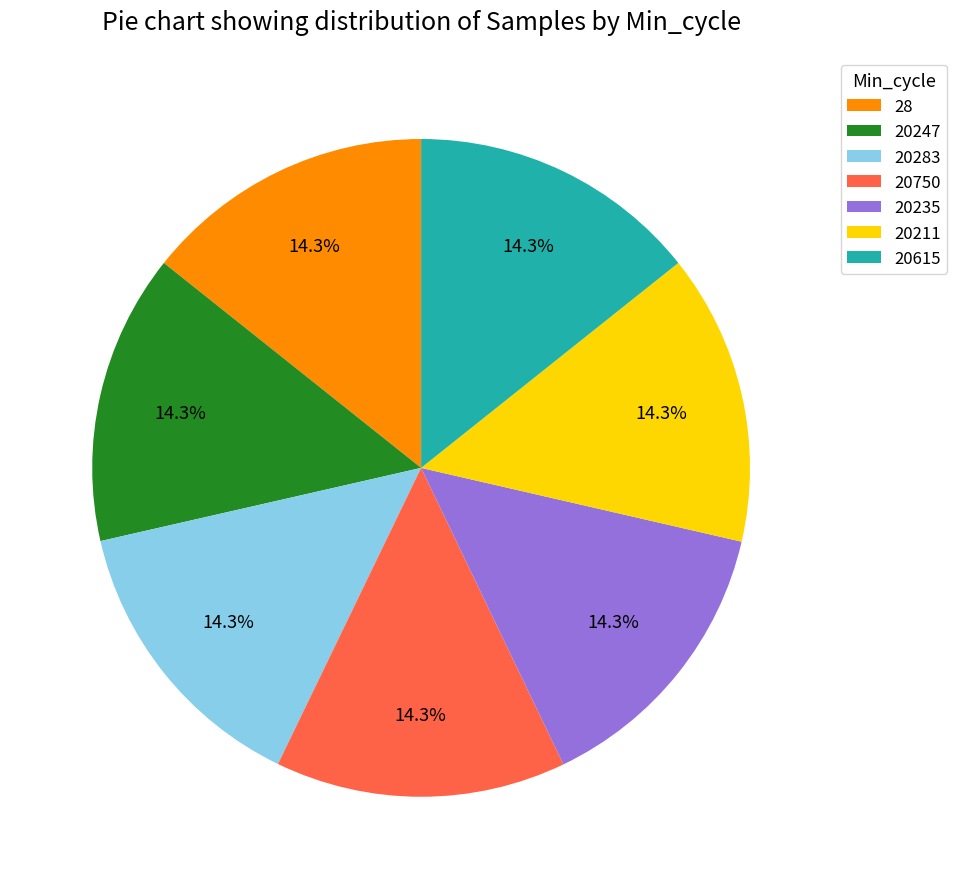

What portion of the pie excludes 20211?

85.7%